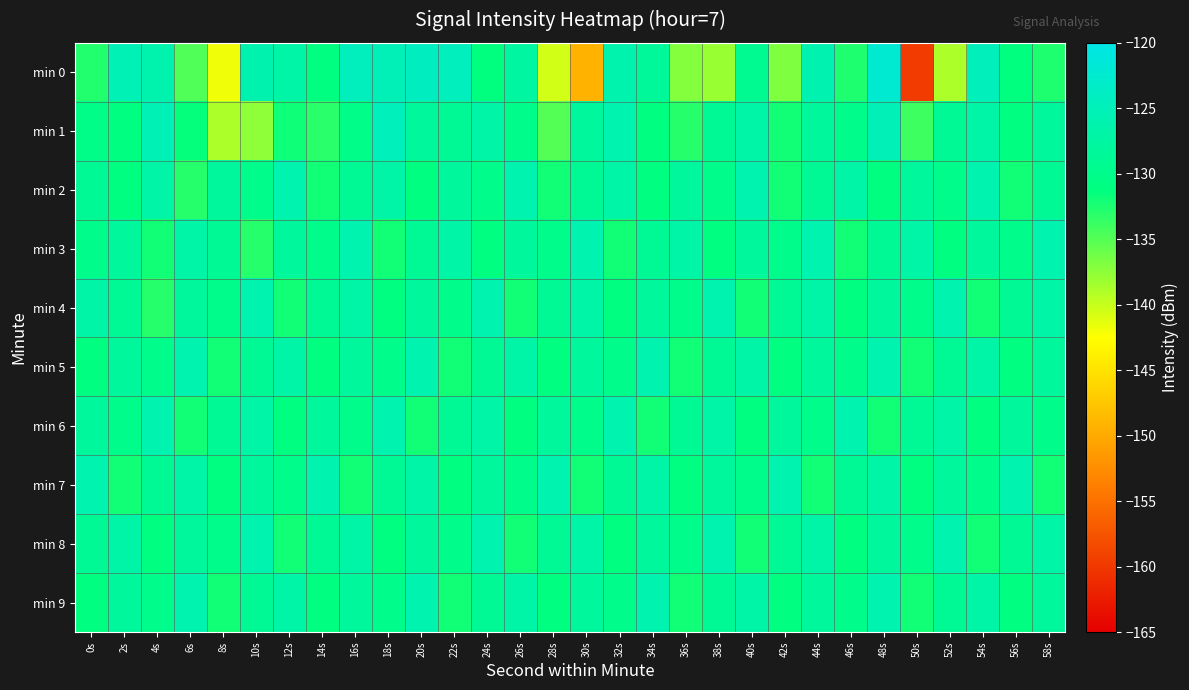

Which series changed the most between 2s and 48s?

min 1